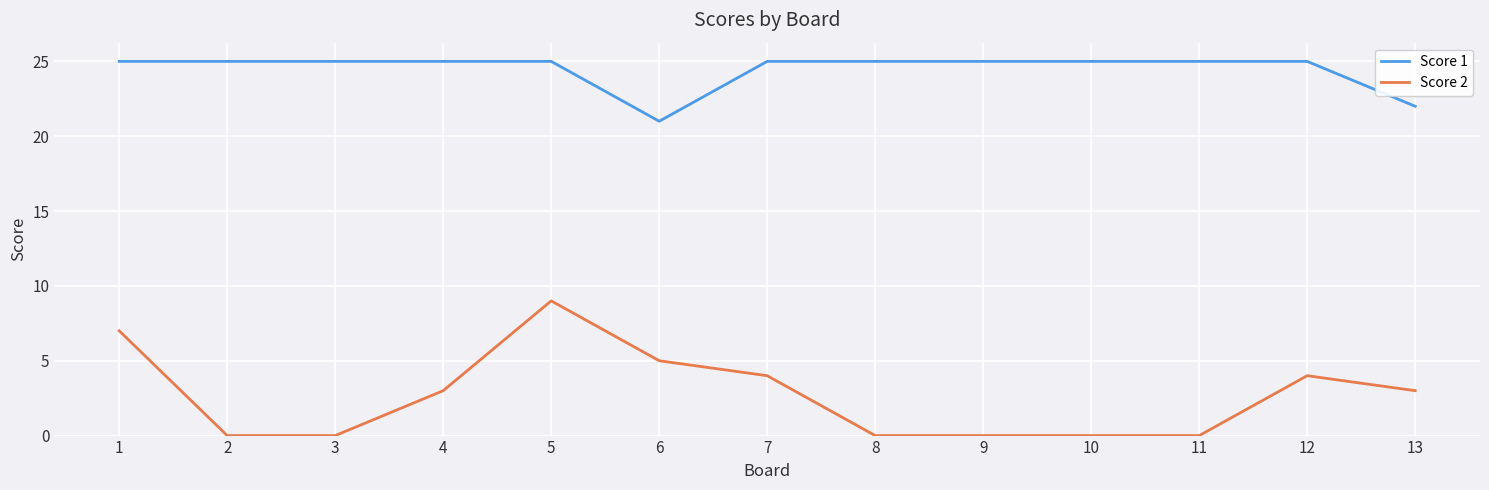

What are all the series names shown in the legend?

Score 1, Score 2